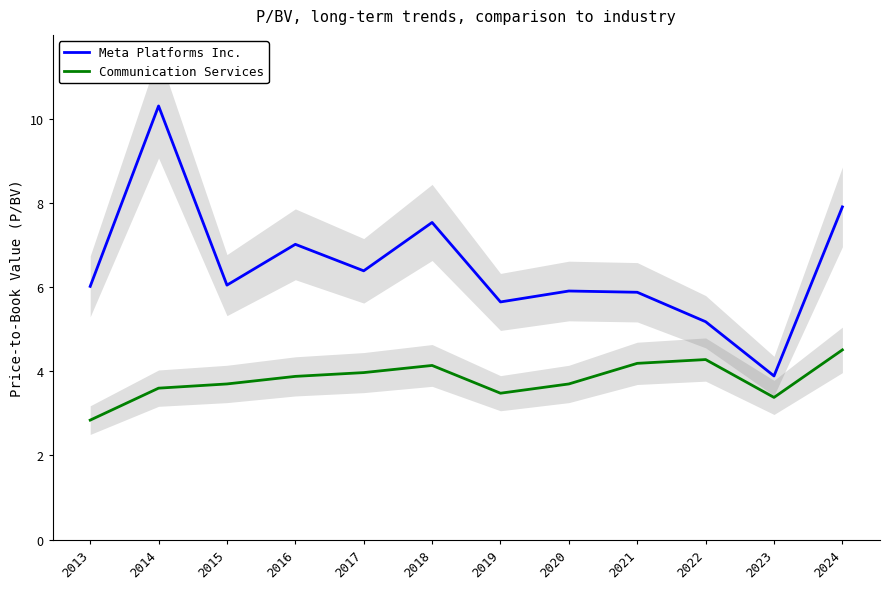

Which series has the largest total across all categories?

Meta Platforms Inc.